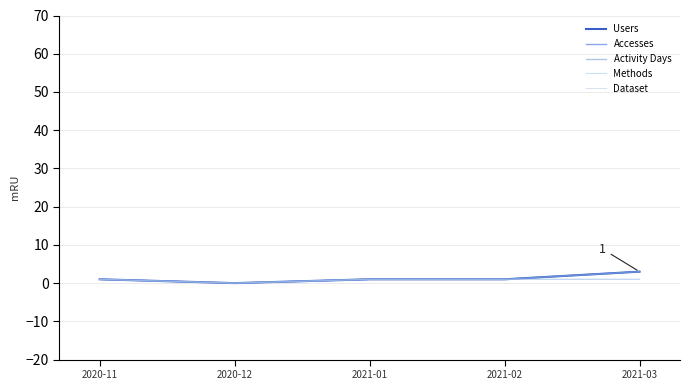

Which series has the largest total across all categories?

Users